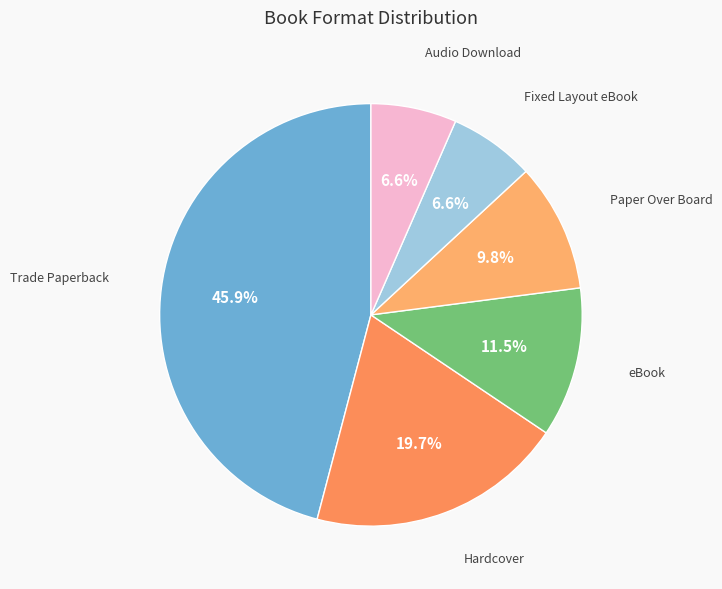

To the nearest percent, what is the difference between the largest and smallest slice percentages?

39%